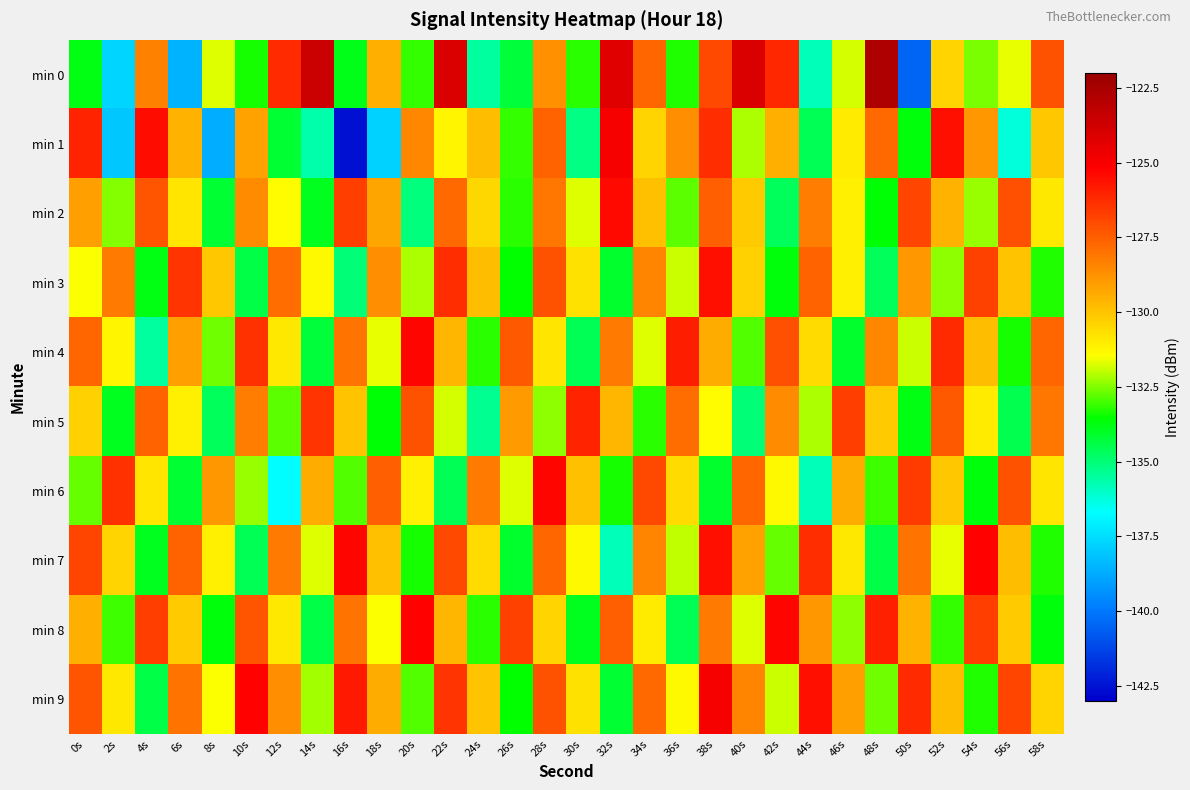

Which series has the largest range (max minus min)?

min 0